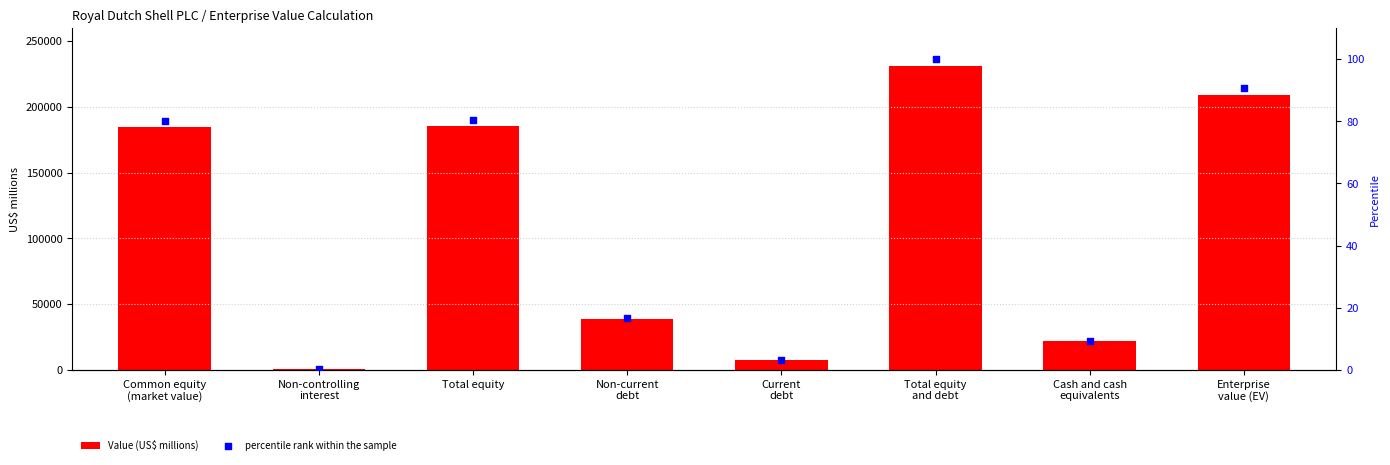

At which category is the sum across all series the highest?

Total equity
and debt